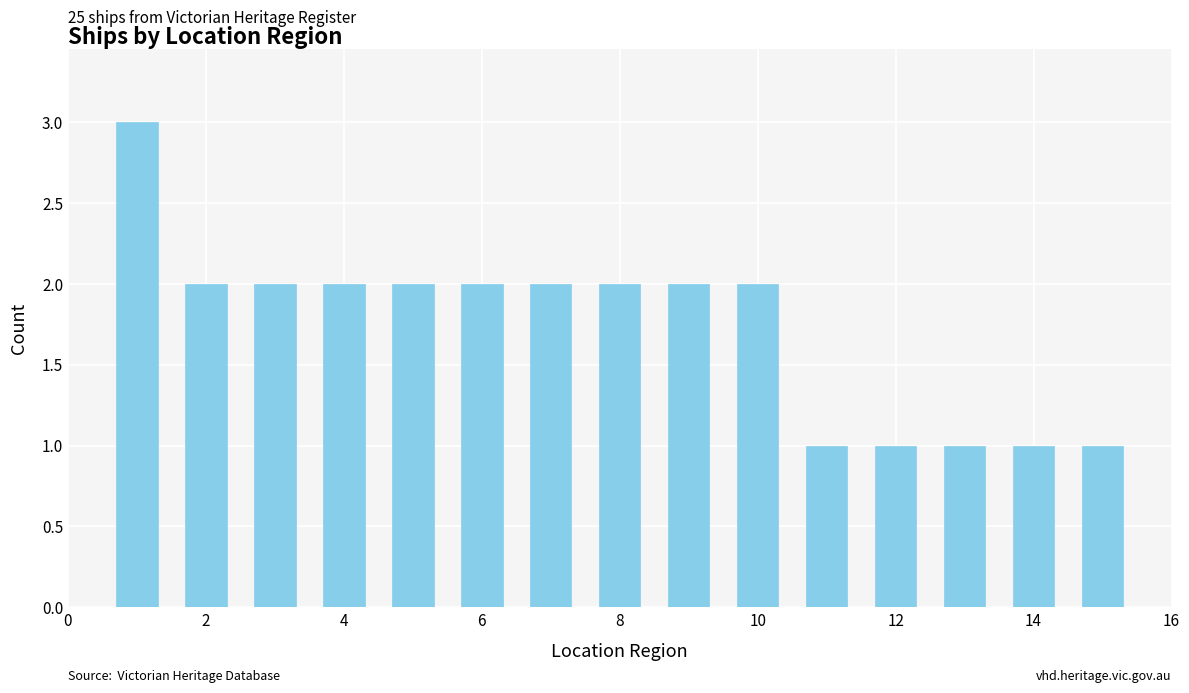

What is the difference between the maximum and minimum values?

2